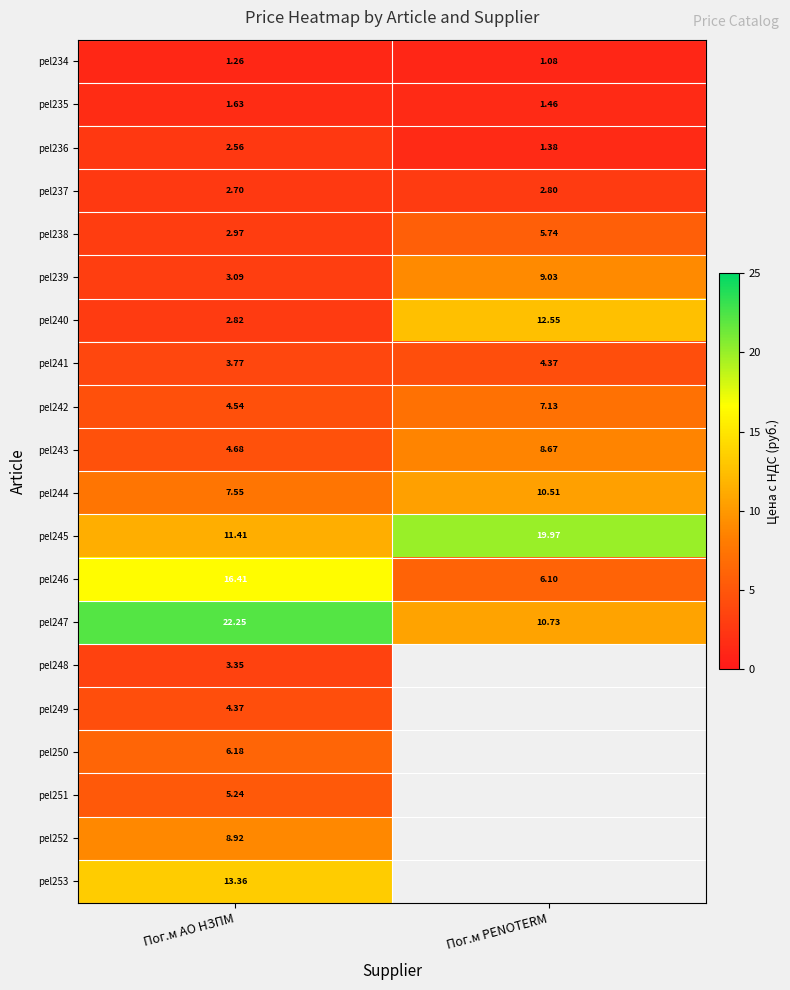

Is it true that pel246 equals 16.4 at Пог.м АО НЗПМ?

True